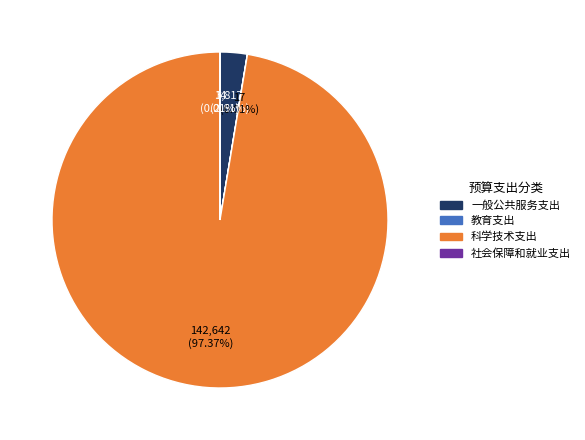

Which category has the biggest portion of the pie?

科学技术支出